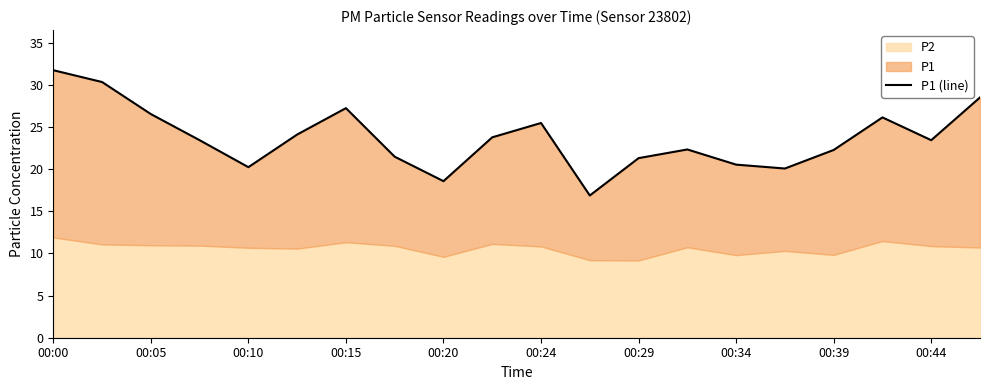

How many categories are shown in the chart?

20